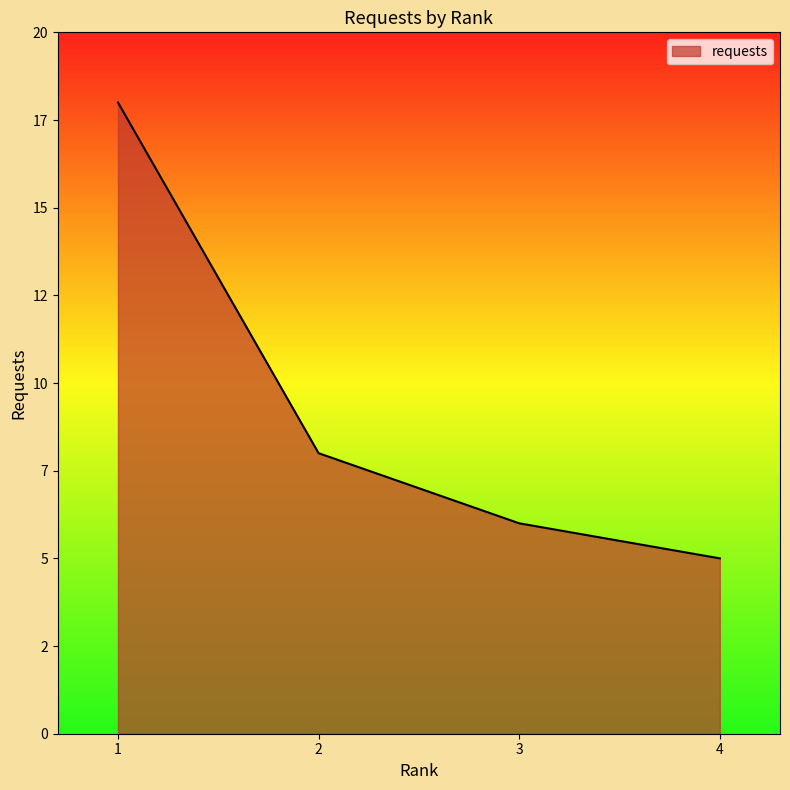

Does the chart display data point markers on the line(s)?

No